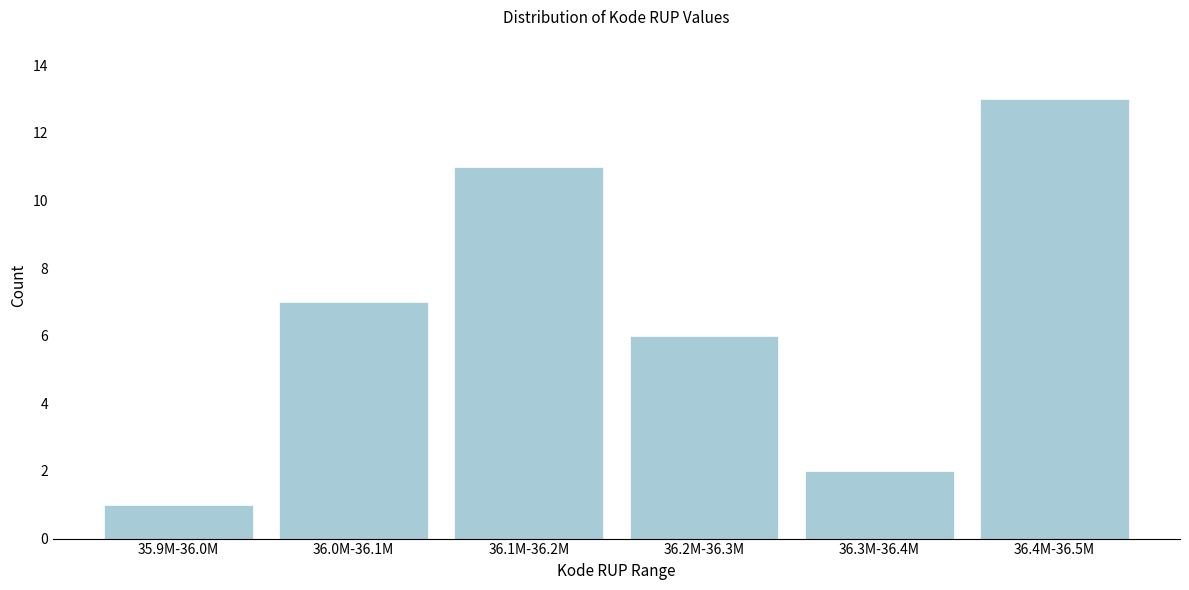

Reading left to right, extract all data points from this chart.

35.9M-36.0M=1	36.0M-36.1M=7	36.1M-36.2M=11	36.2M-36.3M=6	36.3M-36.4M=2	36.4M-36.5M=13